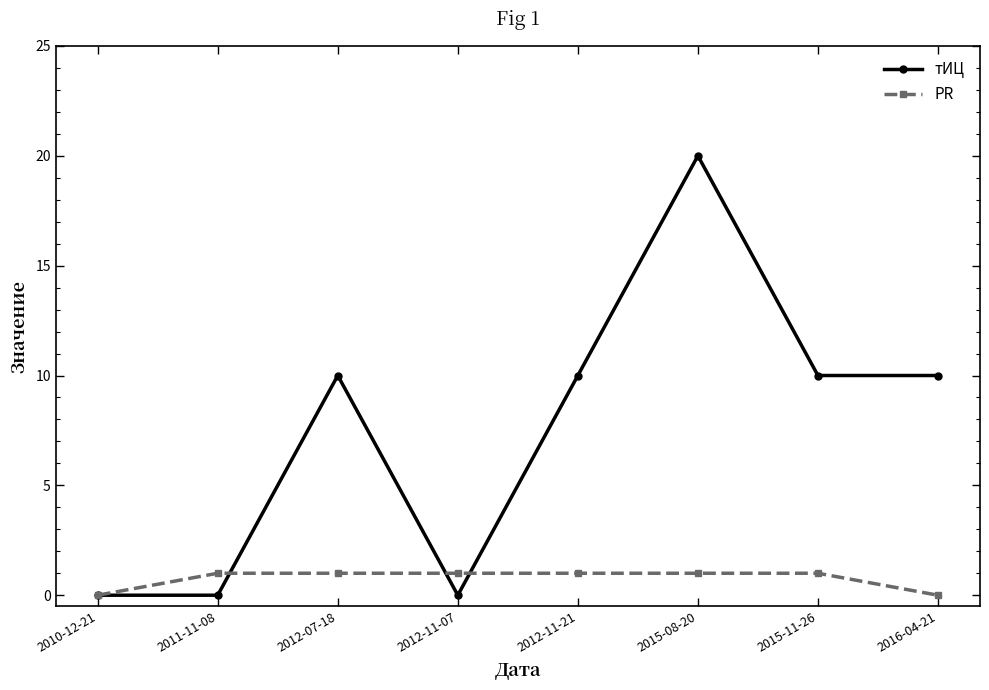

Reading right to left, list all the values displayed in this chart.

тИЦ: 10	10	20	10	0	10	0	0
PR: 0	1	1	1	1	1	1	0